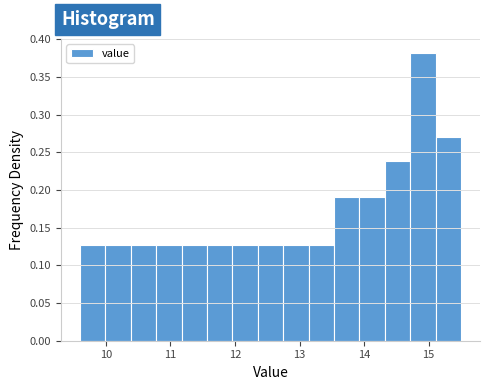

Read against the x-axis, roughly where is the centre of the tallest bar?

14.9